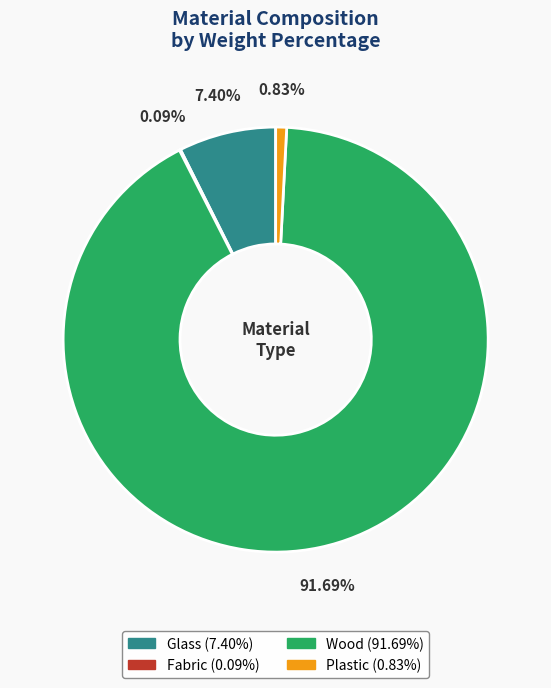

Which has a higher value, Plastic or Wood?

Wood